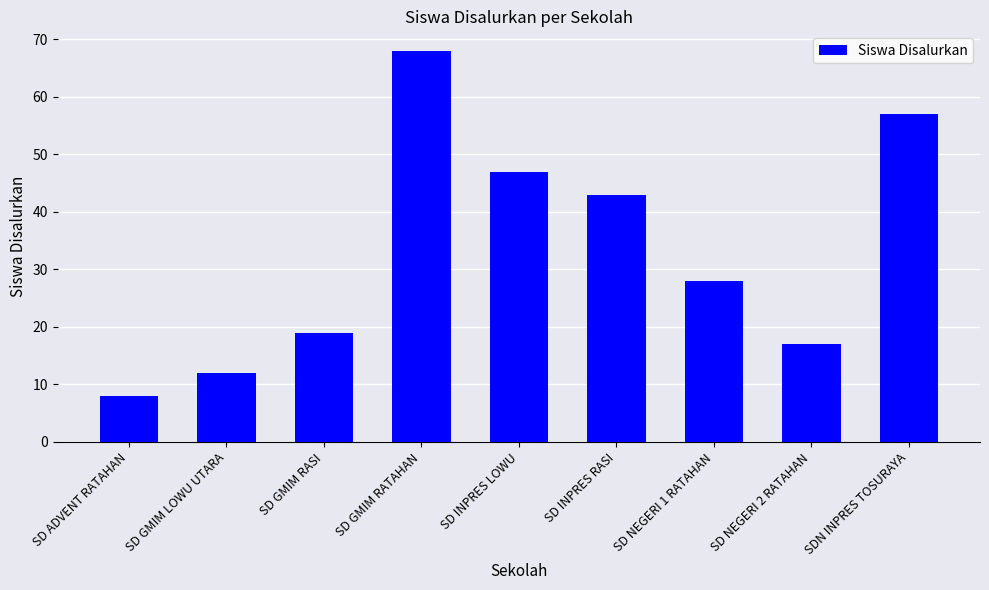

List the labels in order of value, smallest first.

SD ADVENT RATAHAN, SD GMIM LOWU UTARA, SD NEGERI 2 RATAHAN, SD GMIM RASI, SD NEGERI 1 RATAHAN, SD INPRES RASI, SD INPRES LOWU, SDN INPRES TOSURAYA, SD GMIM RATAHAN